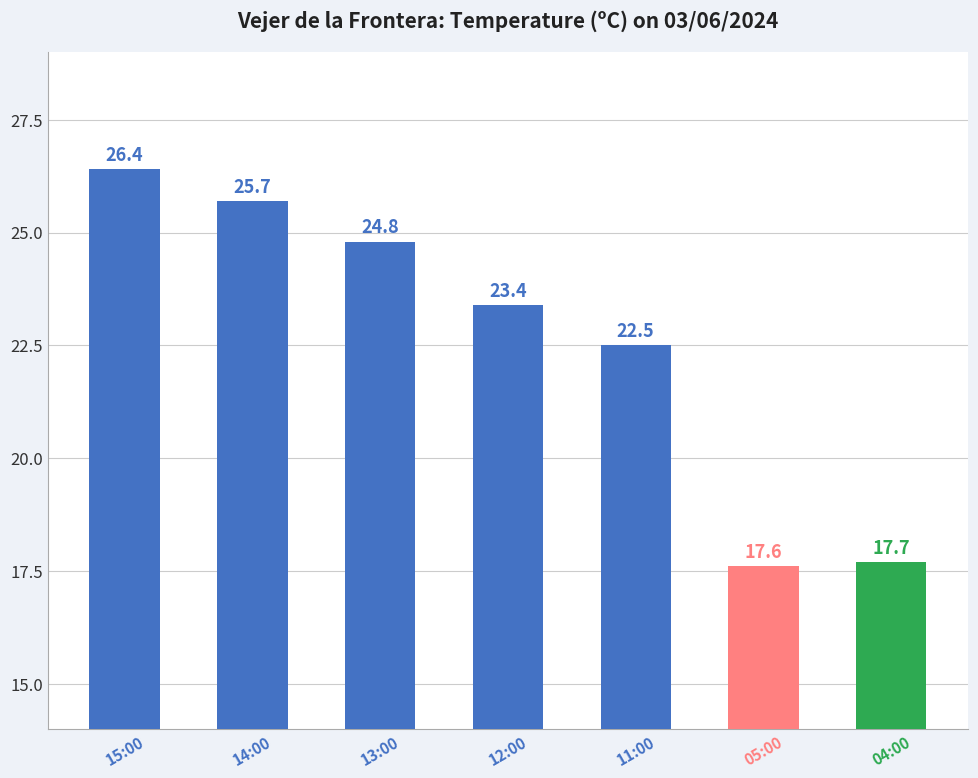

At which category does the chart reach its minimum across all series?

05:00